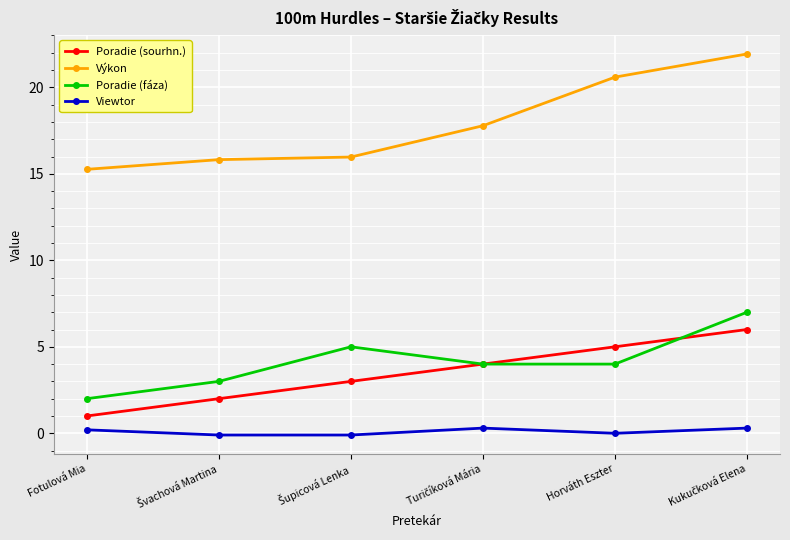

True or false: Poradie (fáza) and Výkon intersect in this chart.

False